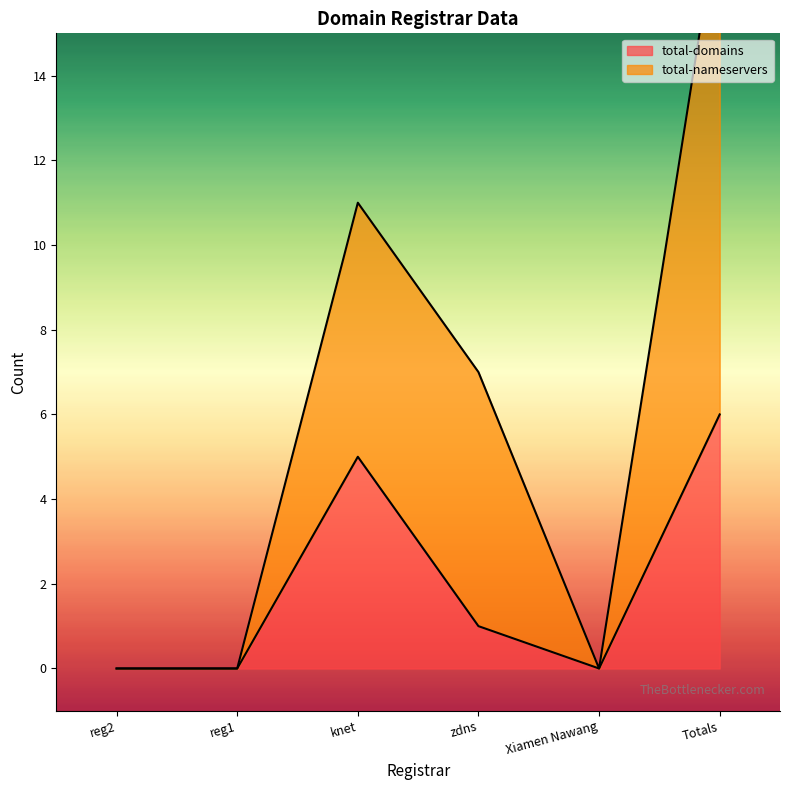

Which label corresponds to the largest value in the chart?

Totals